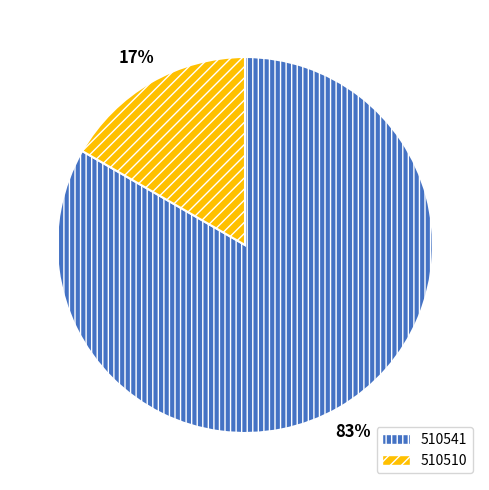

To the nearest percent, what percentage of the pie is 510541?

83%